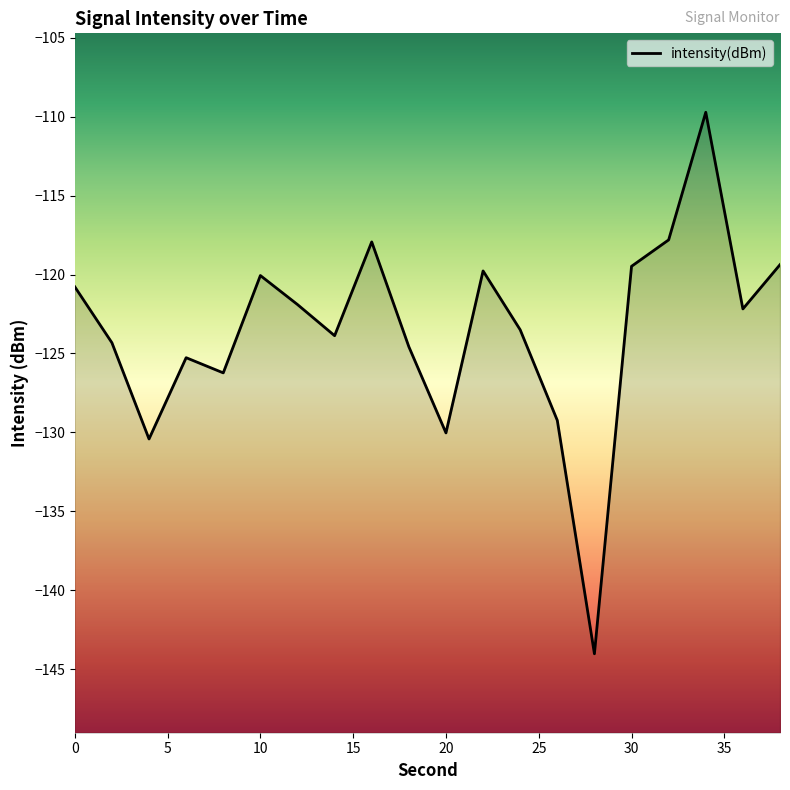

How many points are lower than both their immediate neighbors (excluding endpoints)?

6